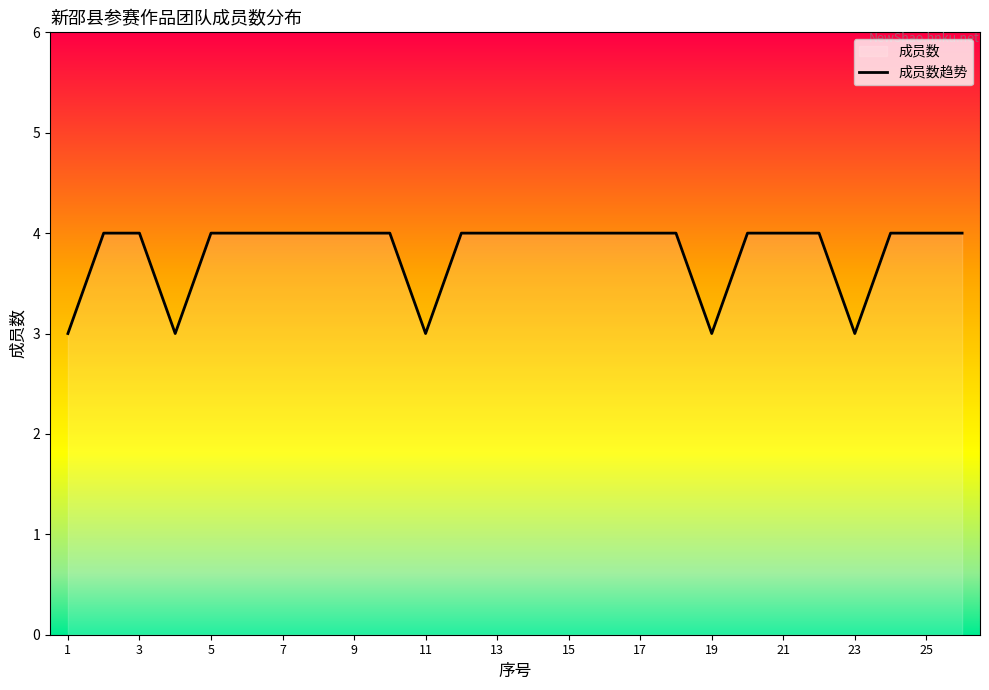

Does the chart display data point markers on the line(s)?

No